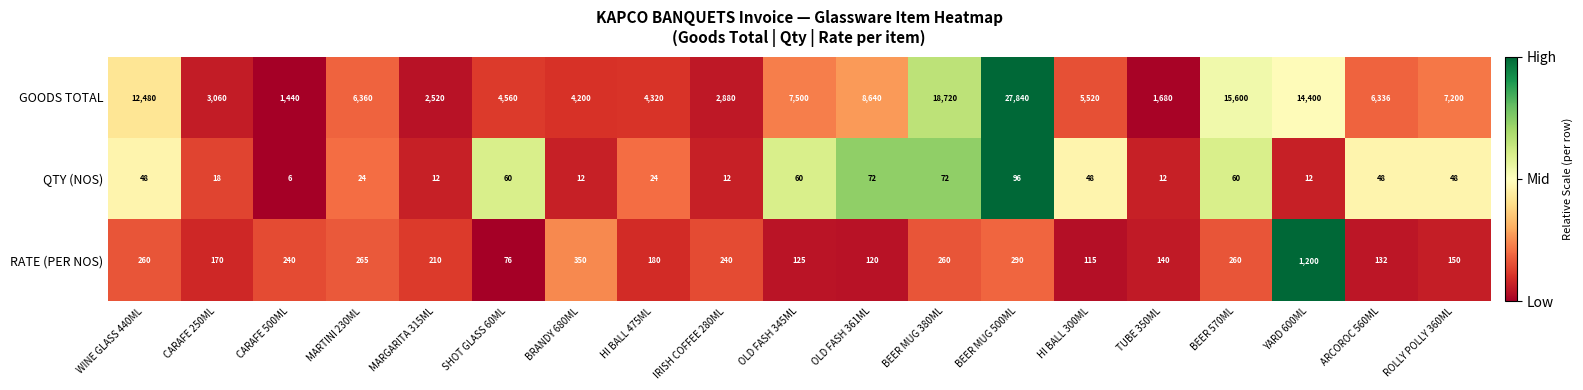

How many data points does each series have?

19